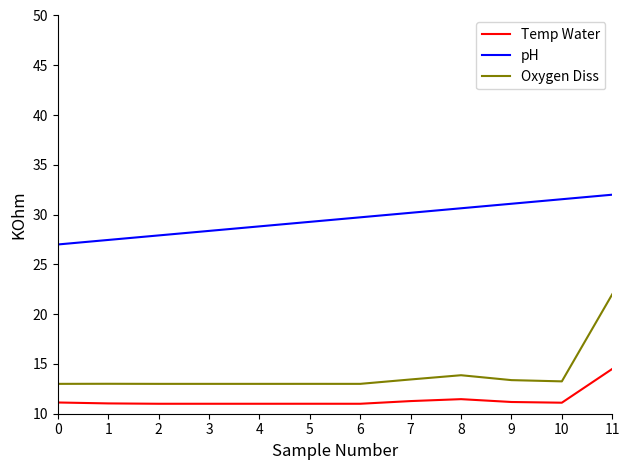

Which category has the highest value in the pH series?

11